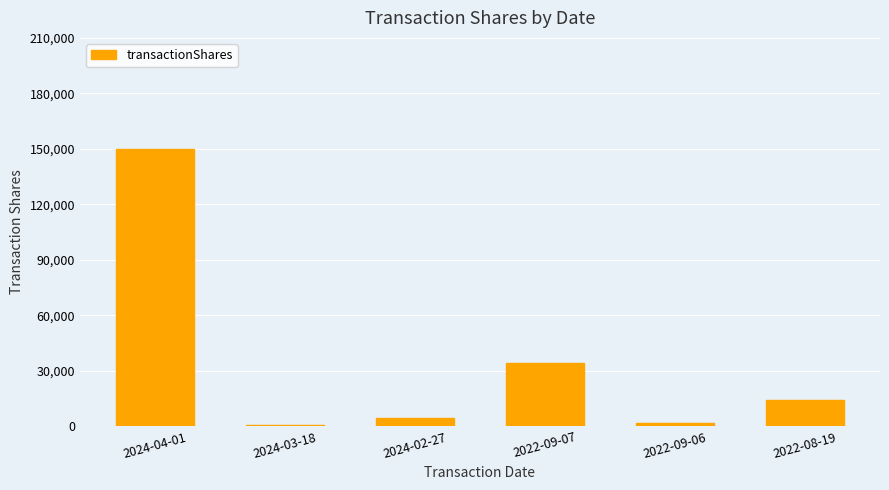

What is the sum of the values at 2022-09-07 and 2024-04-01?

184213